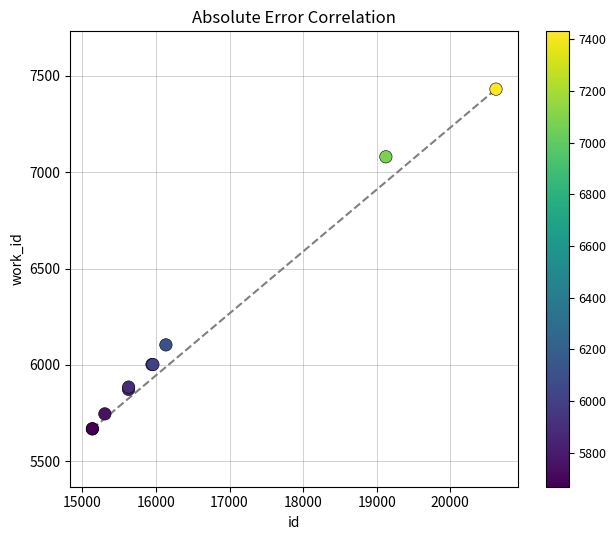

What Y value in the scatter plot is closest to 6549?

6104